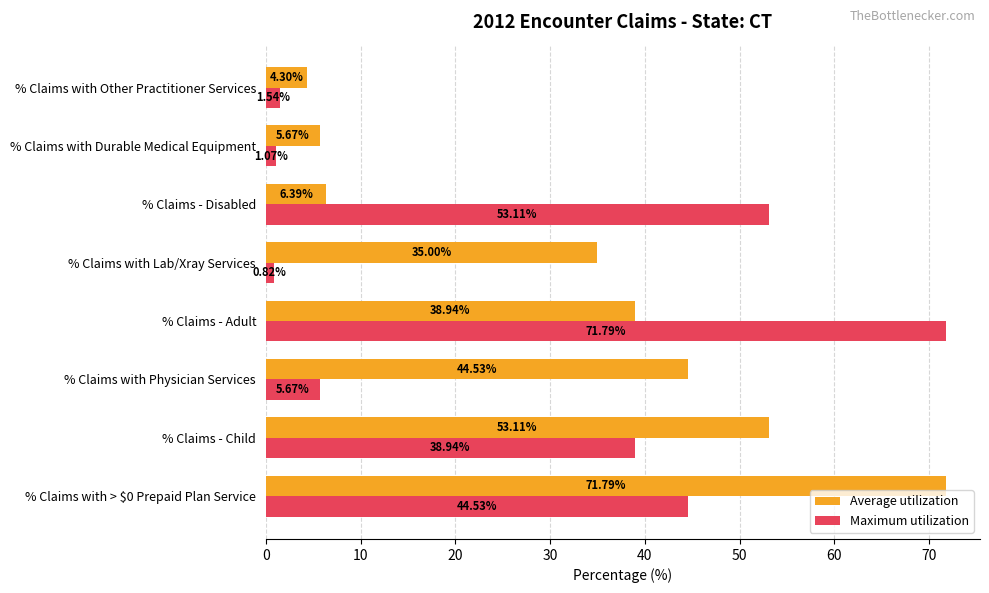

How many values in the Maximum utilization series are below 38?

4